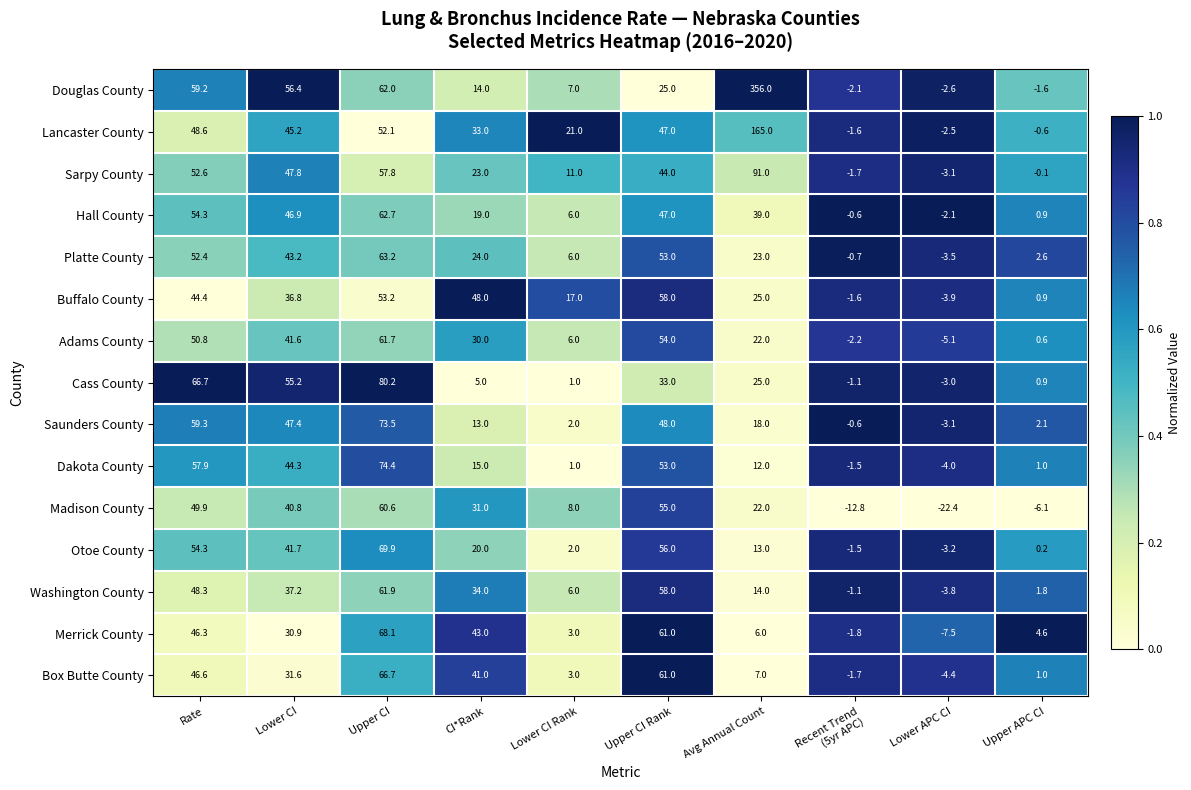

Where does the Dakota County series first go above 15?

Rate